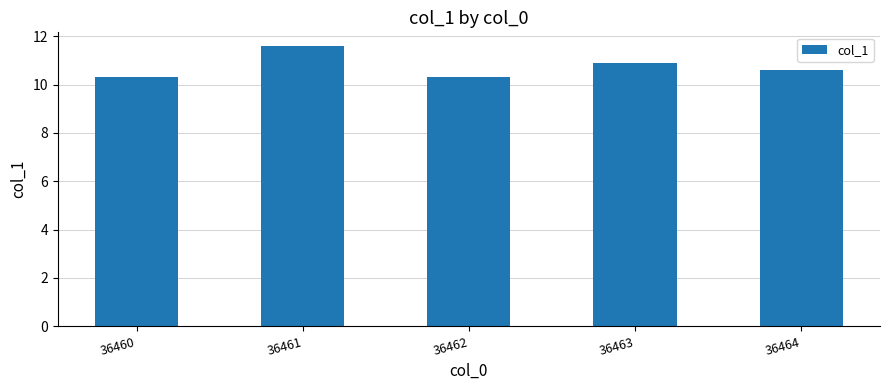

What is the maximum value shown in the chart?

11.6